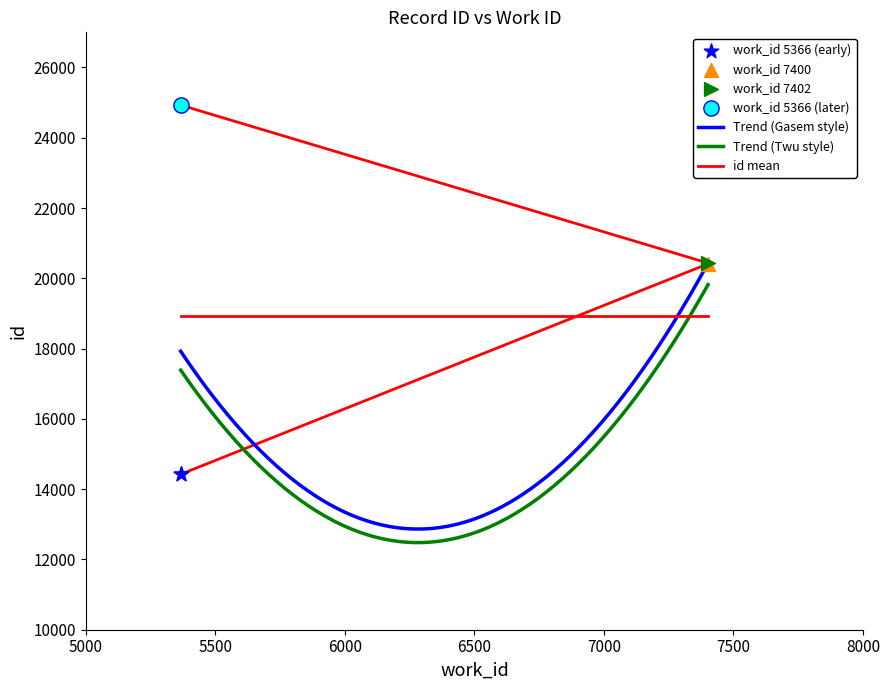

What is the ratio of the value at 7402 to the value at 7400?

1.0